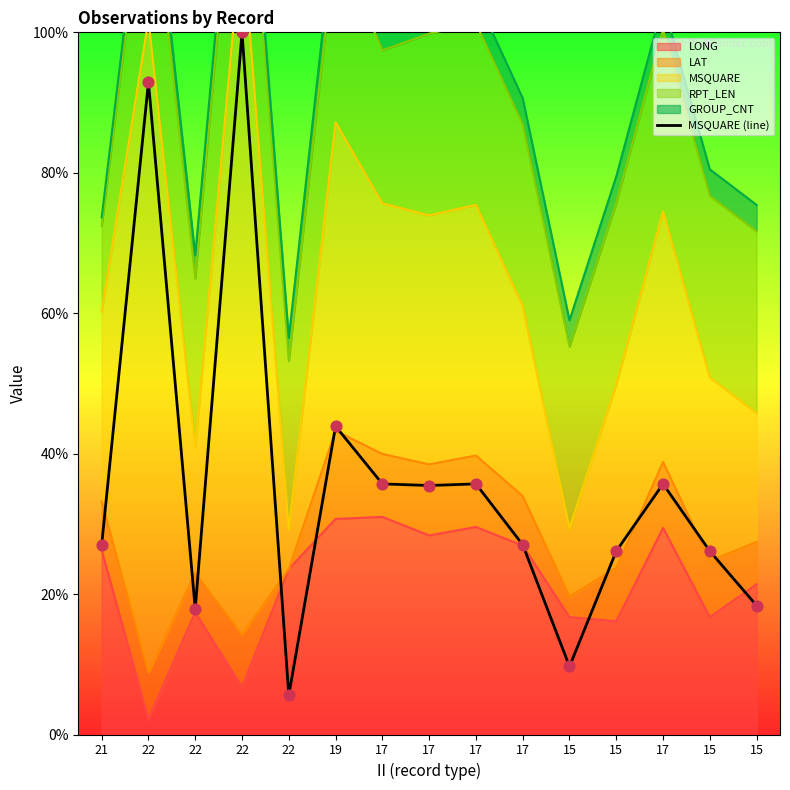

Which has a higher value, 17 or 21?

17